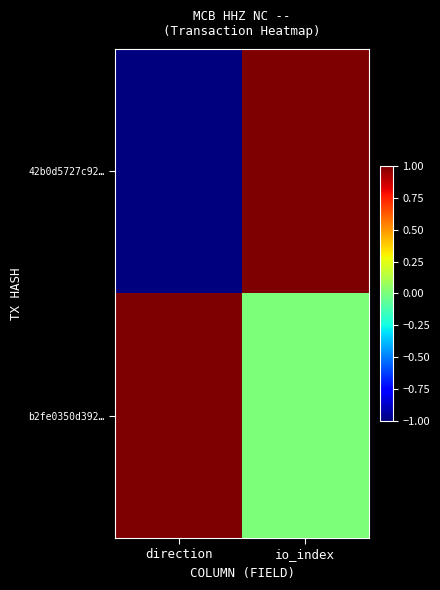

Rank the series by their average value, from lowest to highest.

42b0d5727c92…, b2fe0350d392…